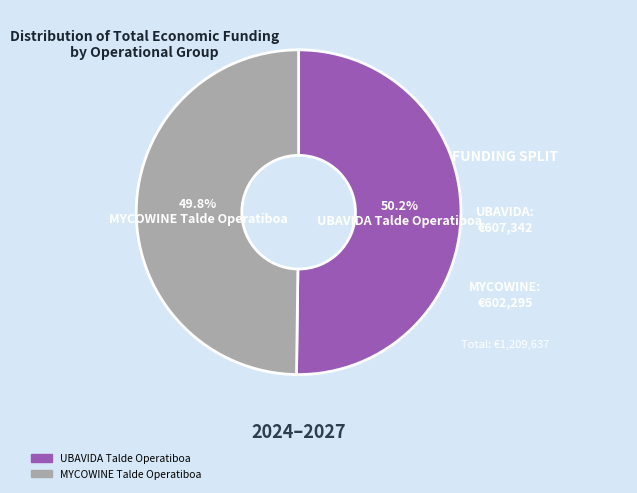

Approximately how many times larger is the value at UBAVIDA Talde Operatiboa compared to MYCOWINE Talde Operatiboa?

1.0